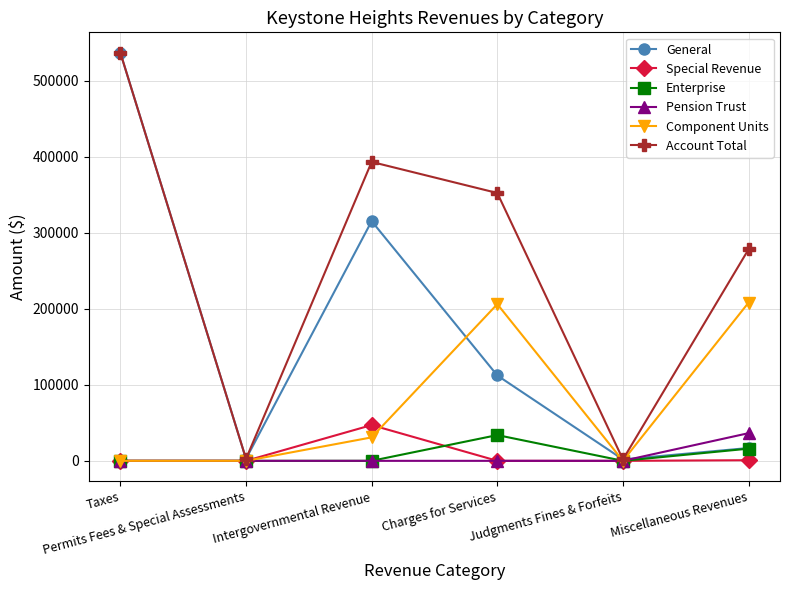

At how many categories does at least one series exceed 103588?

4